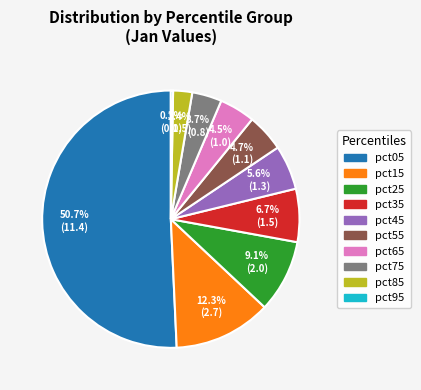

True or false: pct45 accounts for 6% of the total.

True